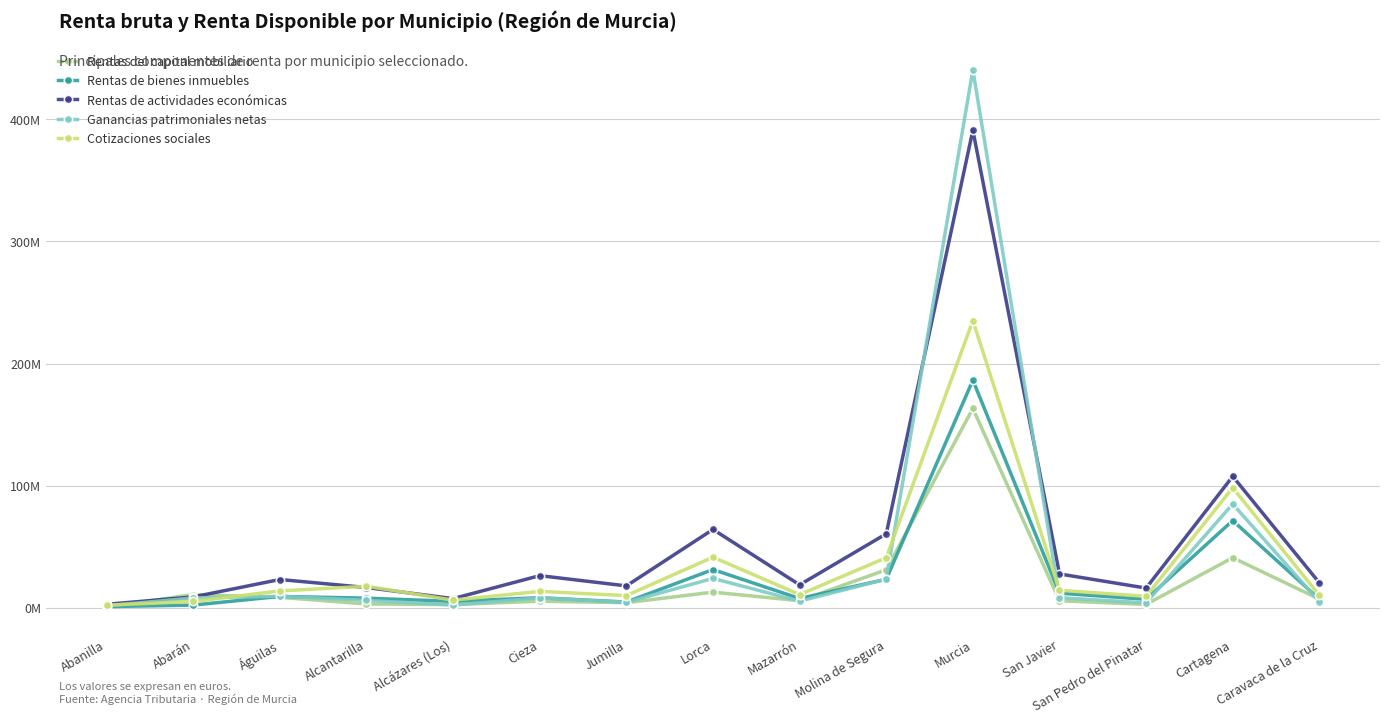

Which label corresponds to the largest value in the chart?

Murcia